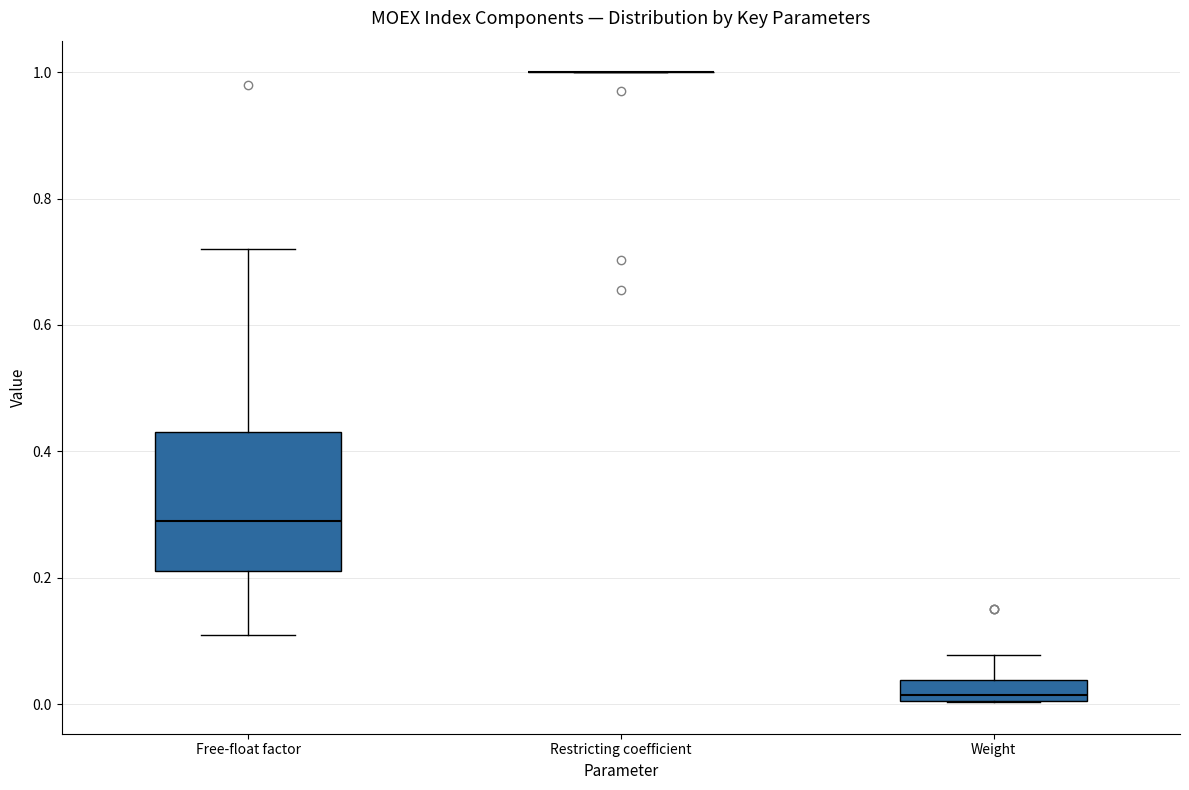

Where is the lower edge of the box for Weight on the y-axis? The values are not printed on the chart, so give them approximately, as read against the axis.

0.00